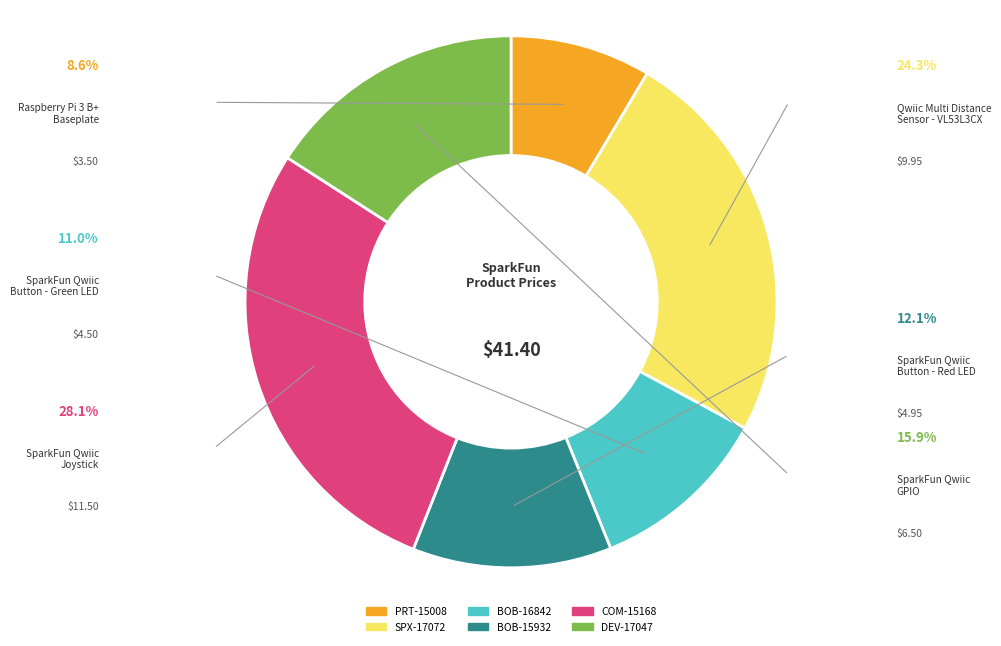

How many segments does this pie chart have?

6